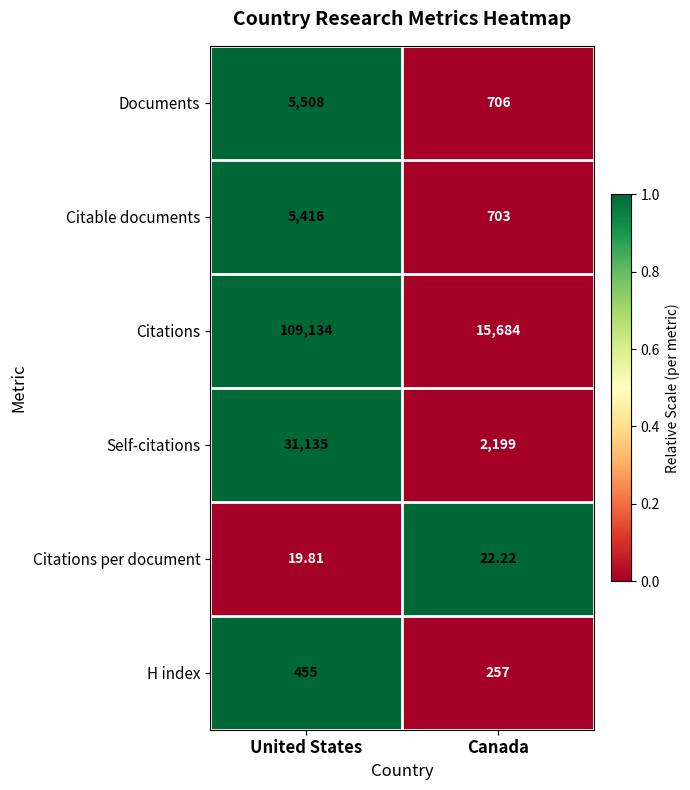

Where does the Citations per document series first go above 22?

Canada